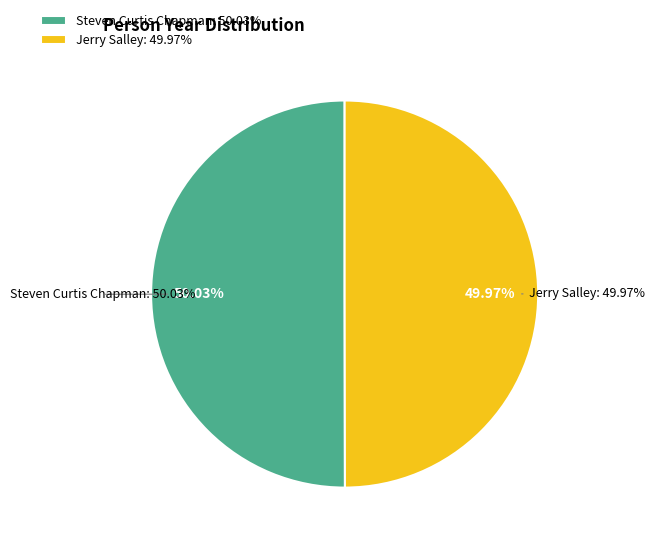

To the nearest percent, what percentage of the pie is Jerry Salley?

50%